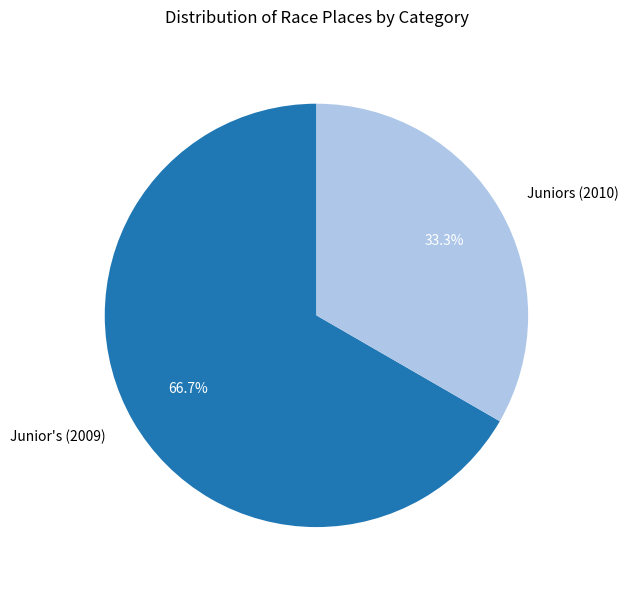

Does Junior's (2009) represent more than half of the total?

Yes